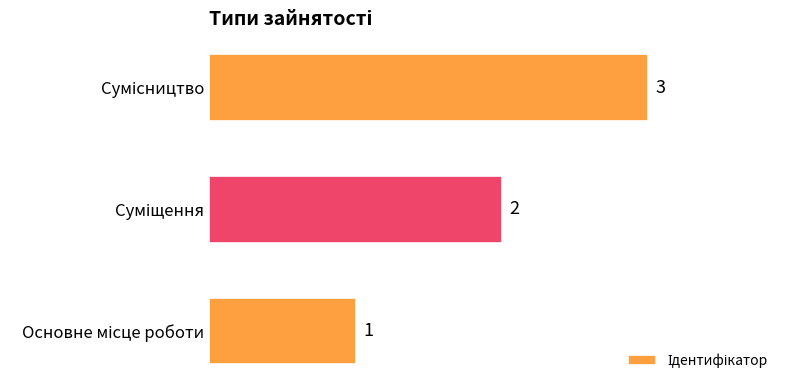

How many values are between 1 and 3?

3